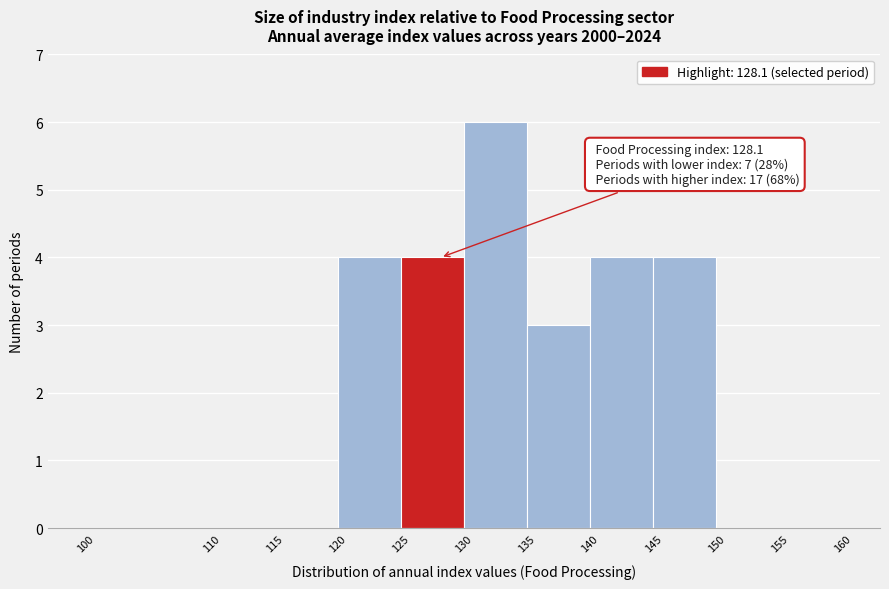

Which range on the x-axis has the tallest bar?

130 to 135